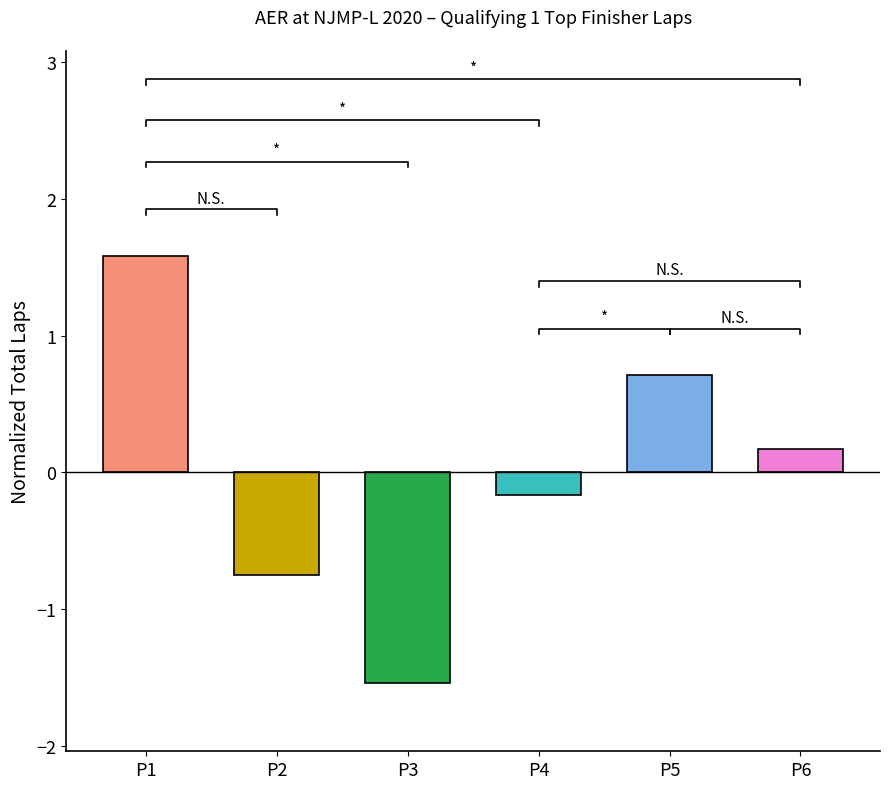

How many data points are less than 0?

3